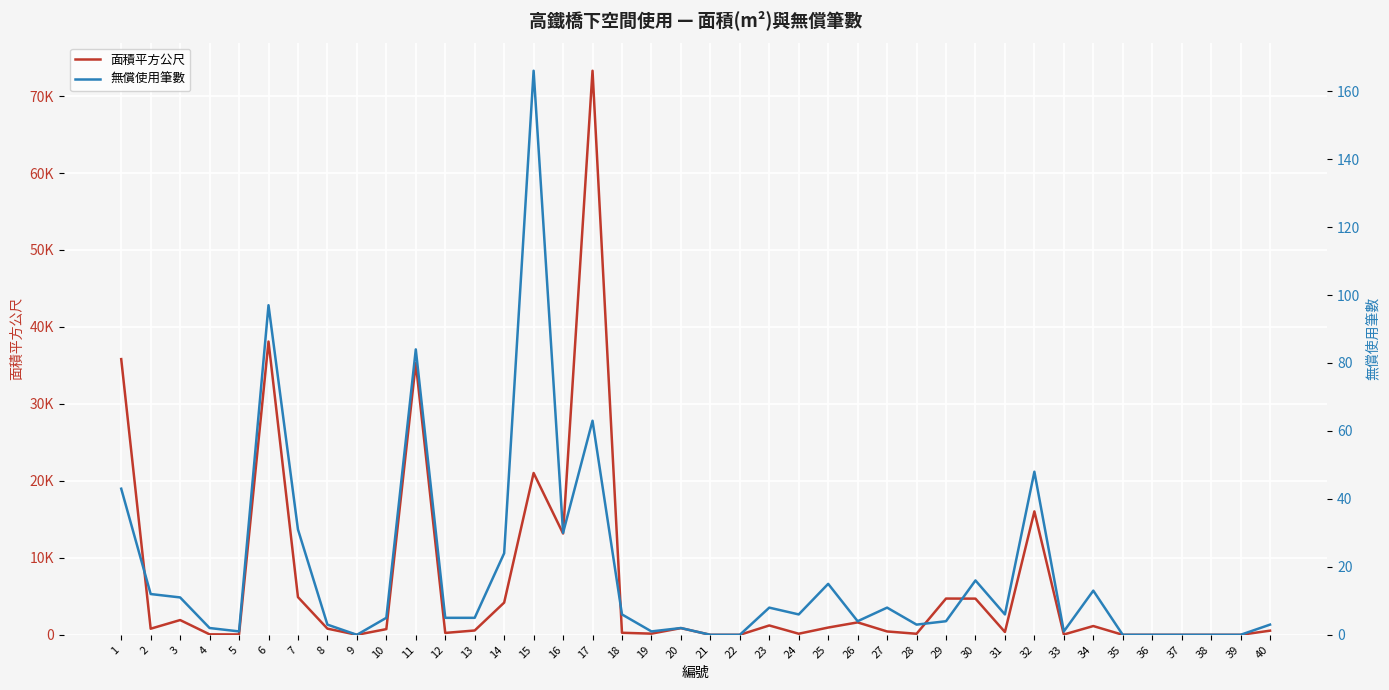

Is the value of 面積平方公尺 at 5 greater than the value of 無償使用筆數 at 13?

Yes